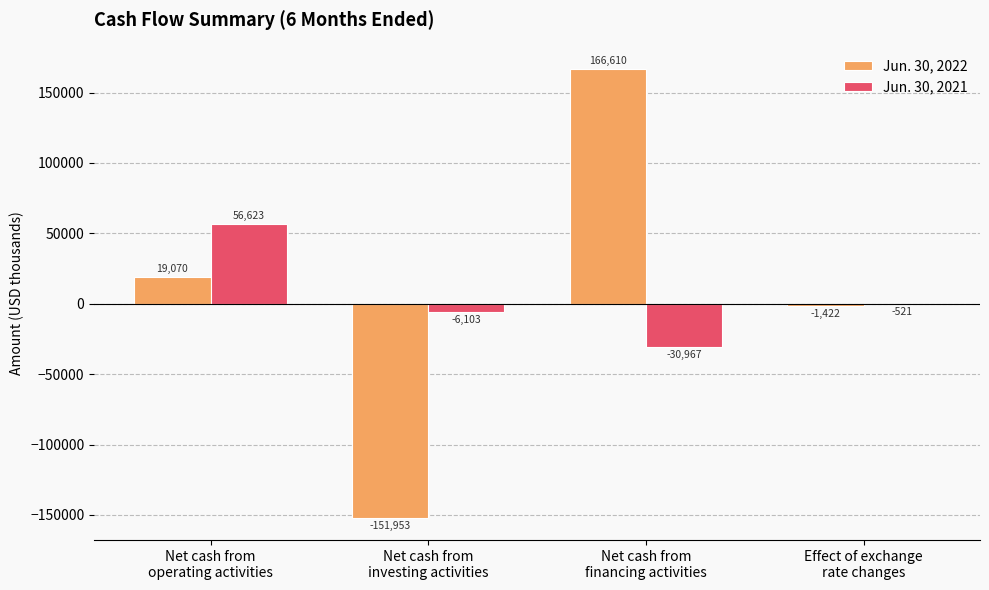

Between Net cash from
investing activities and Net cash from
financing activities, which series saw the biggest shift?

Jun. 30, 2022